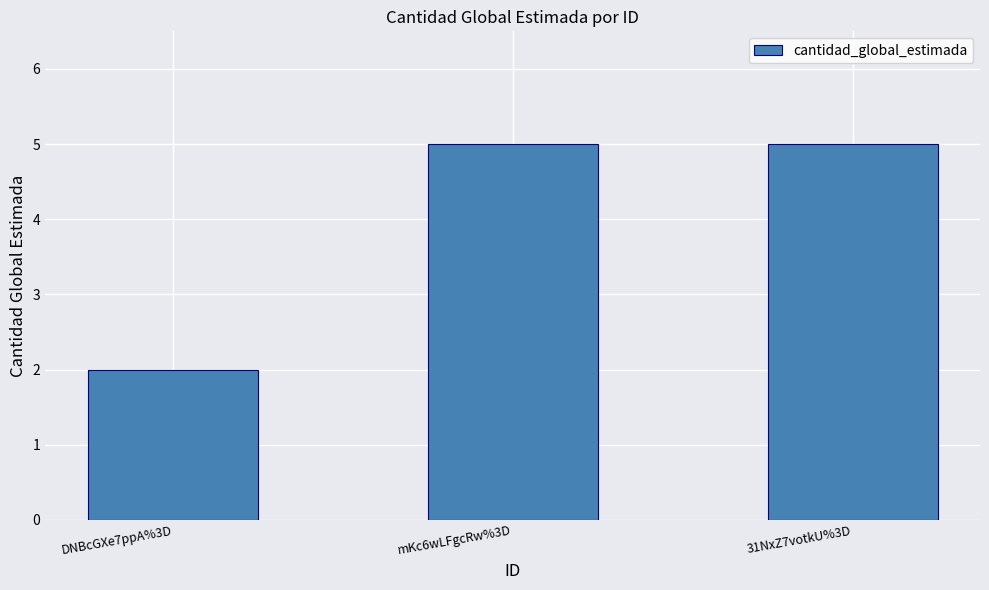

At which label is the value closest to 3?

DNBcGXe7ppA%3D